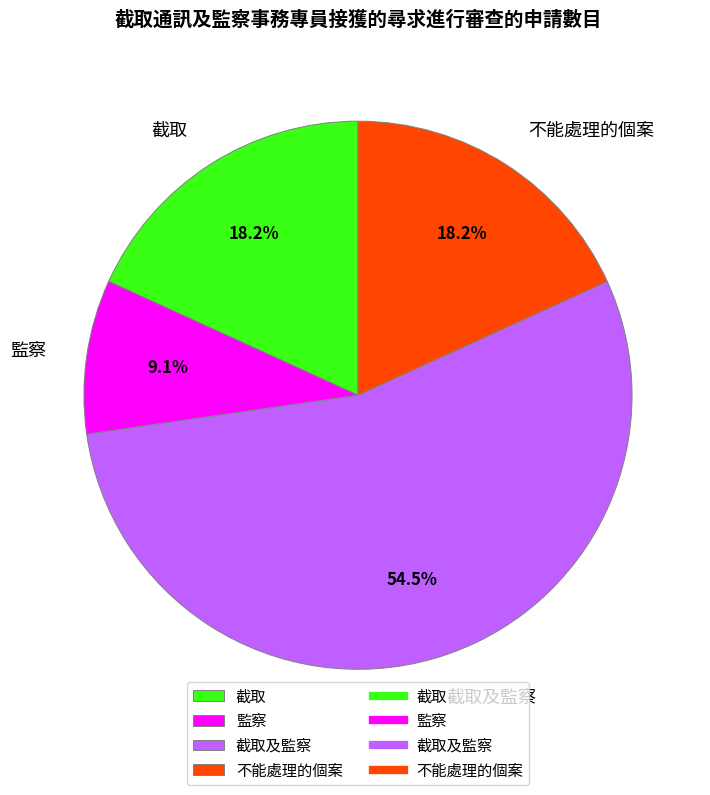

What percentage do 截取 and 截取及監察 together represent?

72.7%